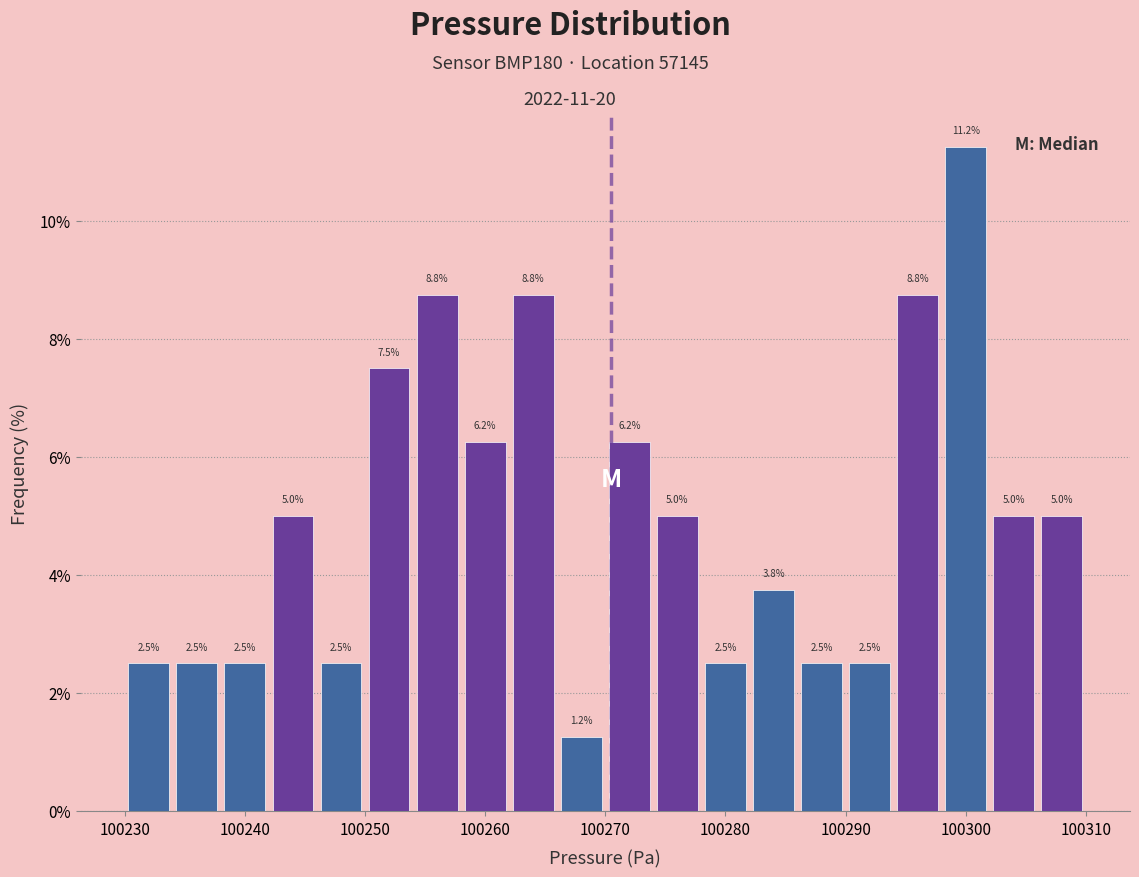

Reading left to right, transcribe this chart: for each bar, give the range it covers on the x-axis and its height.

100230 to 100234: 2.5
100234 to 100238: 2.5
100238 to 100242: 2.5
100242 to 100246: 5.0
100246 to 100250: 2.5
100250 to 100254: 7.5
100254 to 100258: 8.8
100258 to 100262: 6.2
100262 to 100266: 8.8
100266 to 100270: 1.2
100270 to 100274: 6.2
100274 to 100278: 5.0
100278 to 100282: 2.5
100282 to 100286: 3.8
100286 to 100290: 2.5
100290 to 100294: 2.5
100294 to 100298: 8.8
100298 to 100302: 11.2
100302 to 100306: 5.0
100306 to 100310: 5.0